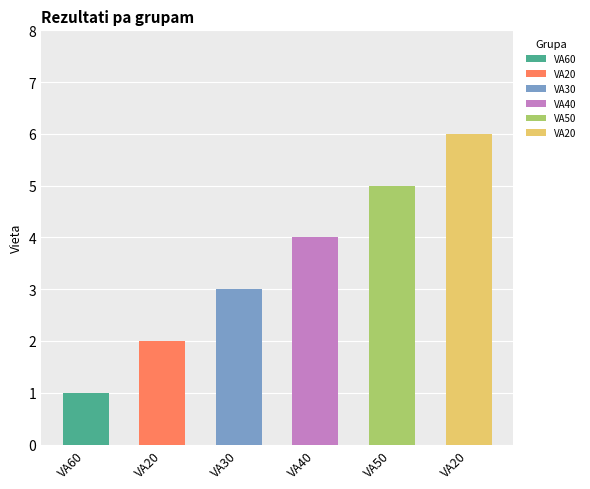

The value of Vieta at VA20 is 1. True or false?

False